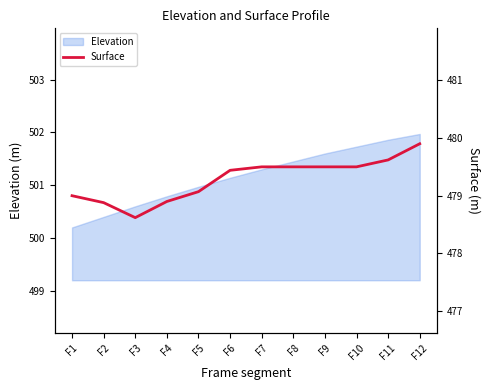

True or false: the data has more than 1 interior local peaks.

False